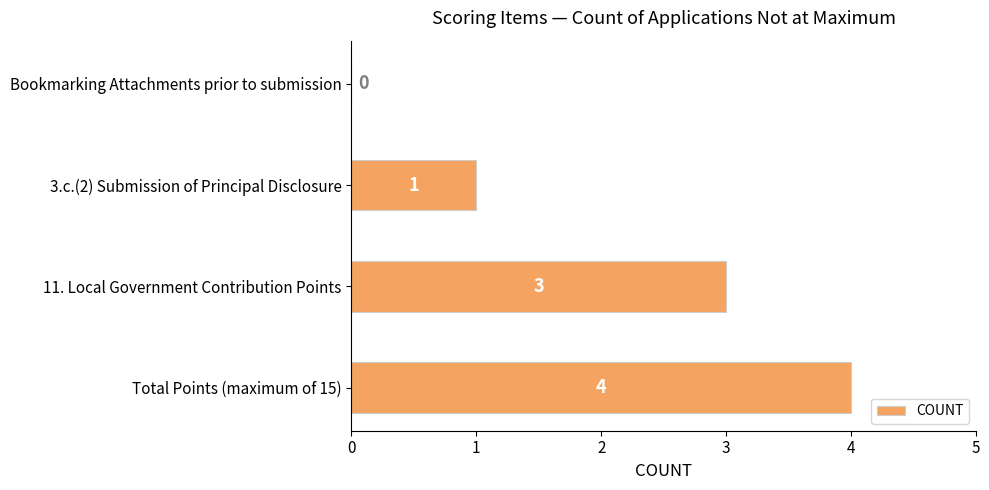

Is it true that the value at 11. Local Government Contribution Points is 3?

True